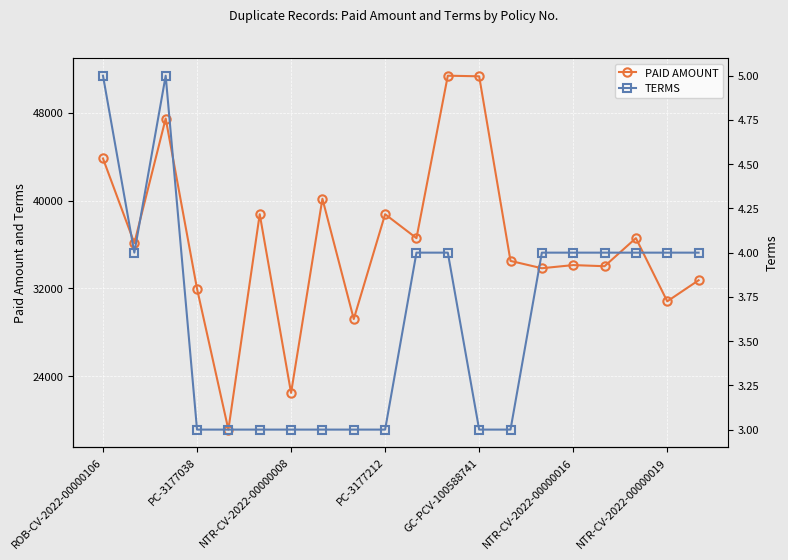

How many data points in TERMS are above 4?

2